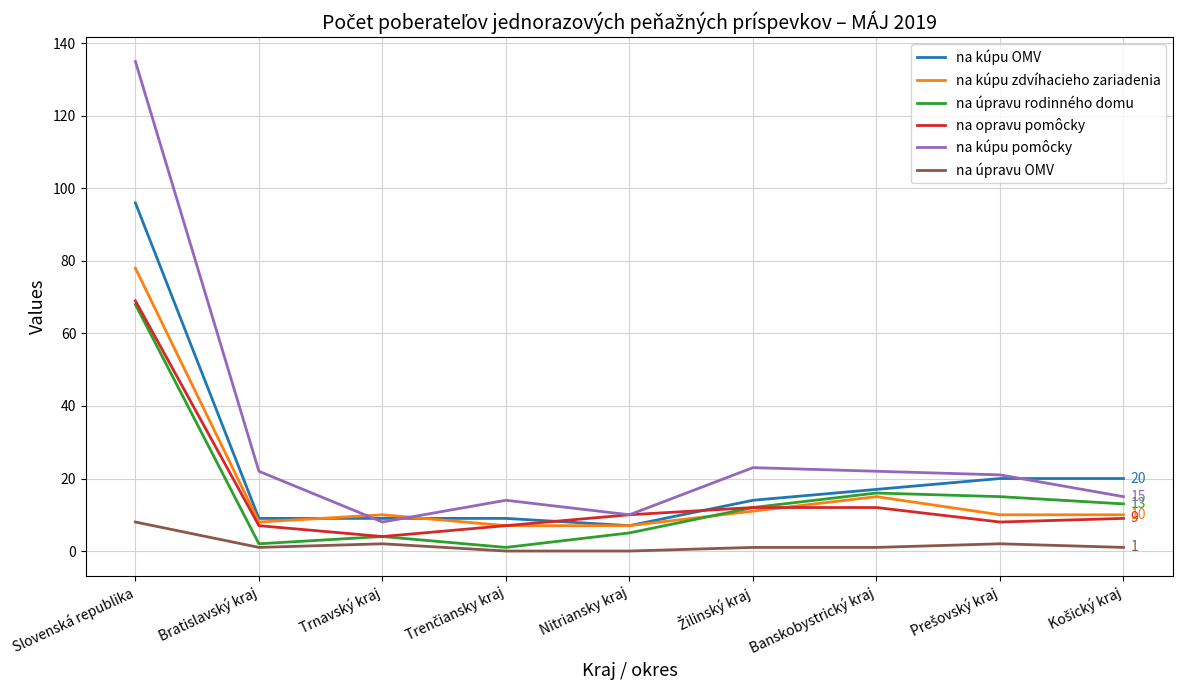

What are all the series names shown in the legend?

na kúpu OMV, na kúpu zdvíhacieho zariadenia, na úpravu rodinného domu, na opravu pomôcky, na kúpu pomôcky, na úpravu OMV